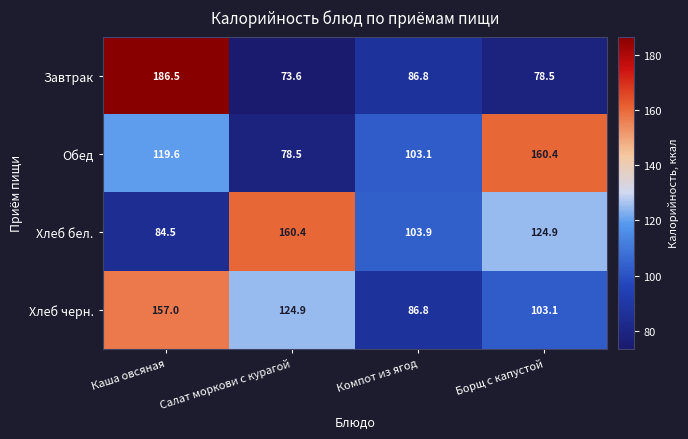

Which series has the largest range (max minus min)?

Завтрак